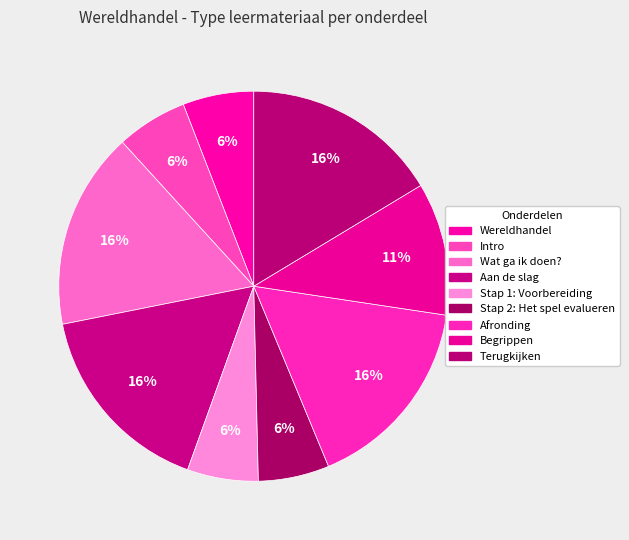

Count the number of slices in the pie.

9